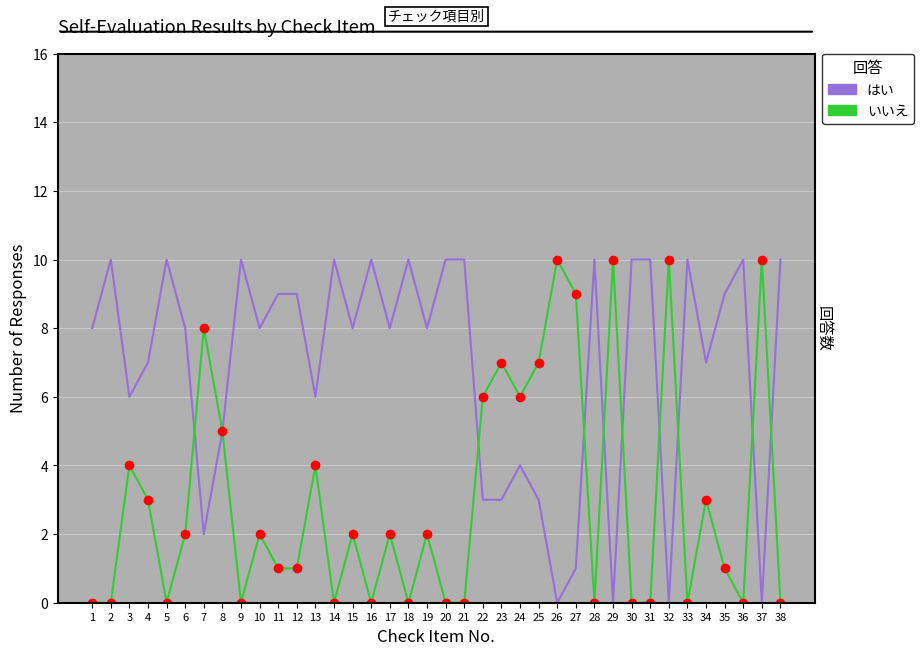

List the series in order of their overall mean, lowest first.

いいえ, はい